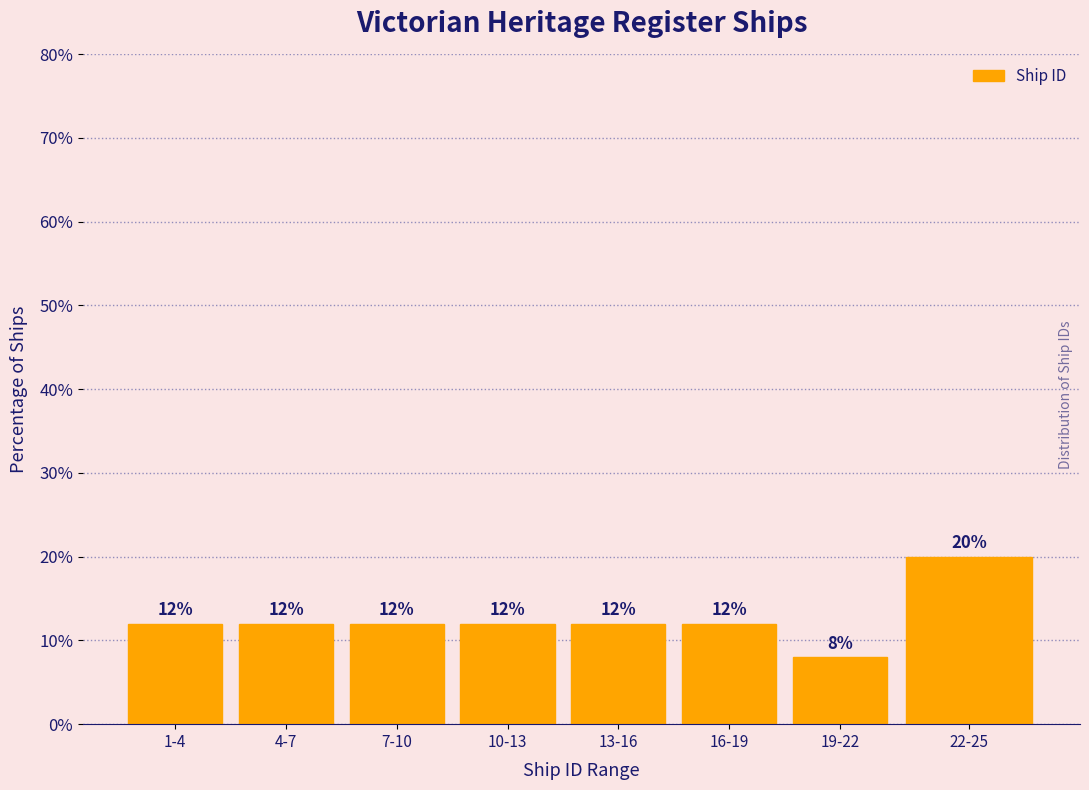

Reading left to right, what are all the values shown in this chart?

12	12	12	12	12	12	8	20